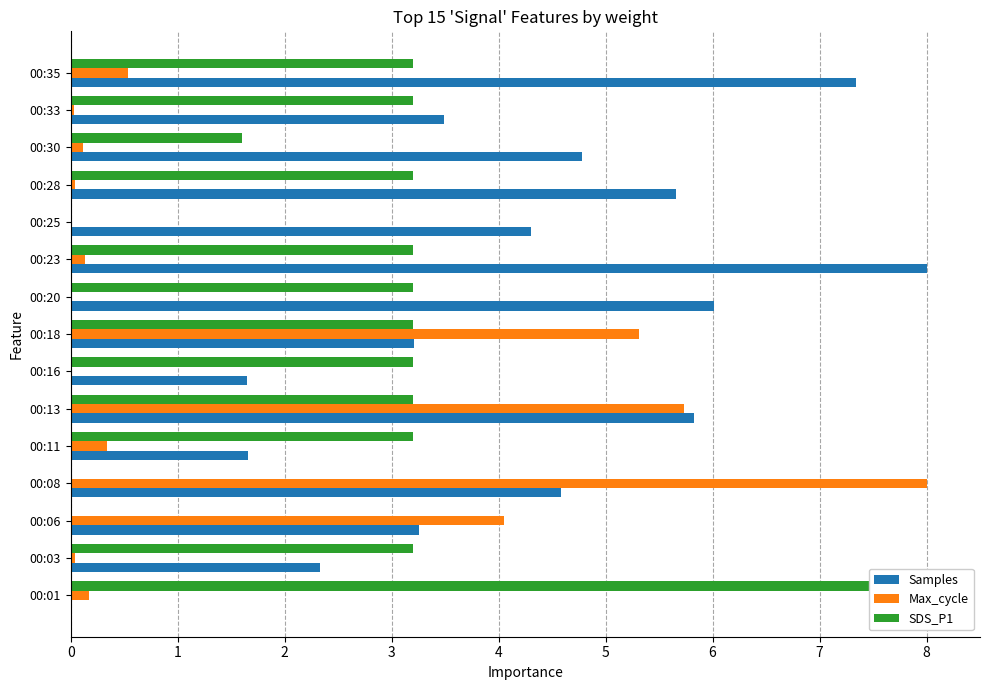

At how many categories does at least one series exceed 3?

15